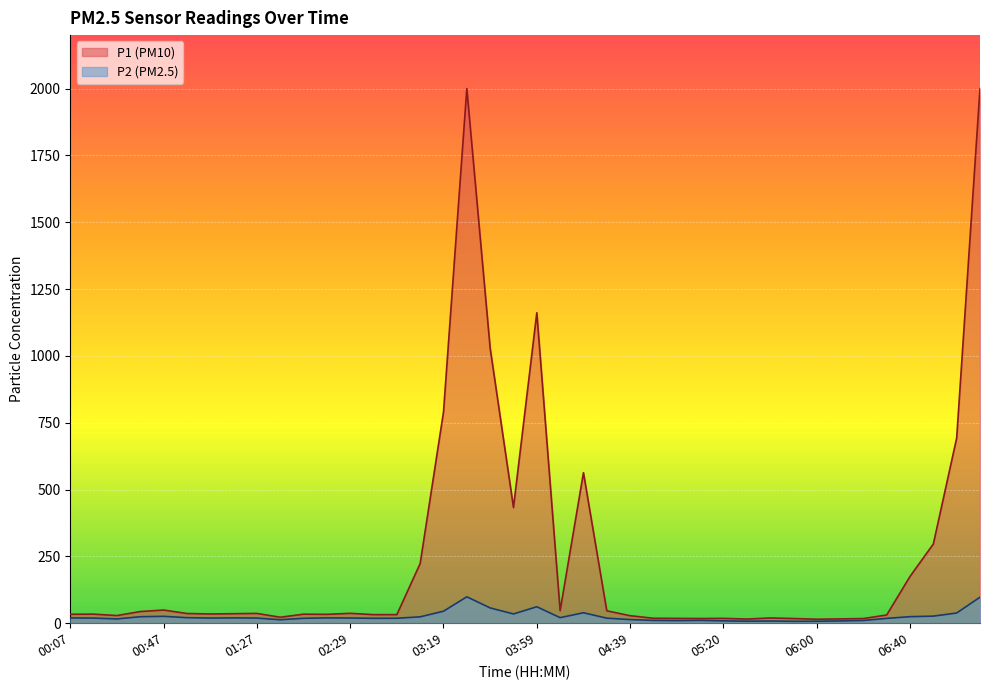

Is it true that P2 equals 97.3 at 07:10?

True